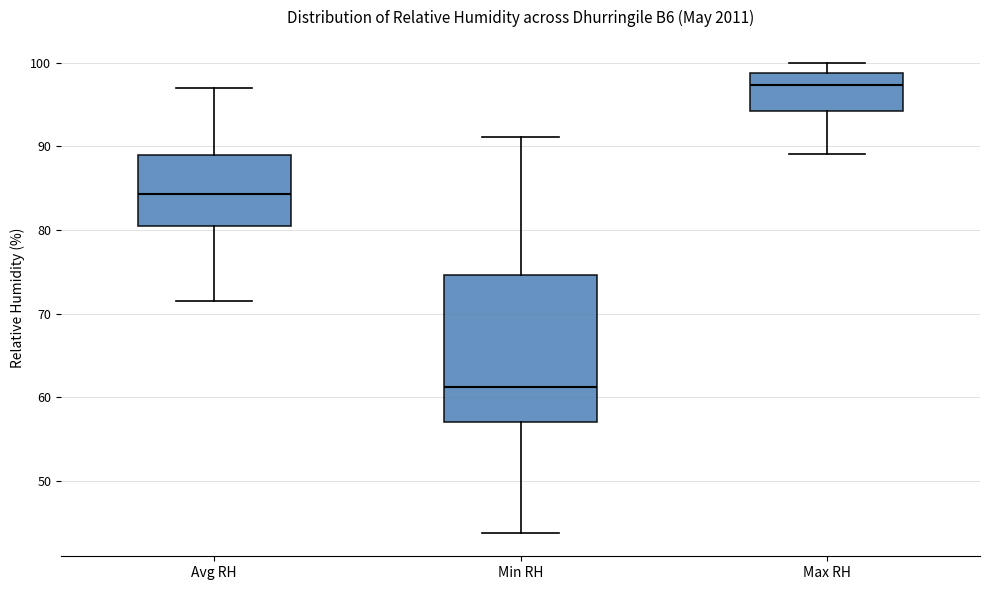

Which box has the highest median line?

Max RH